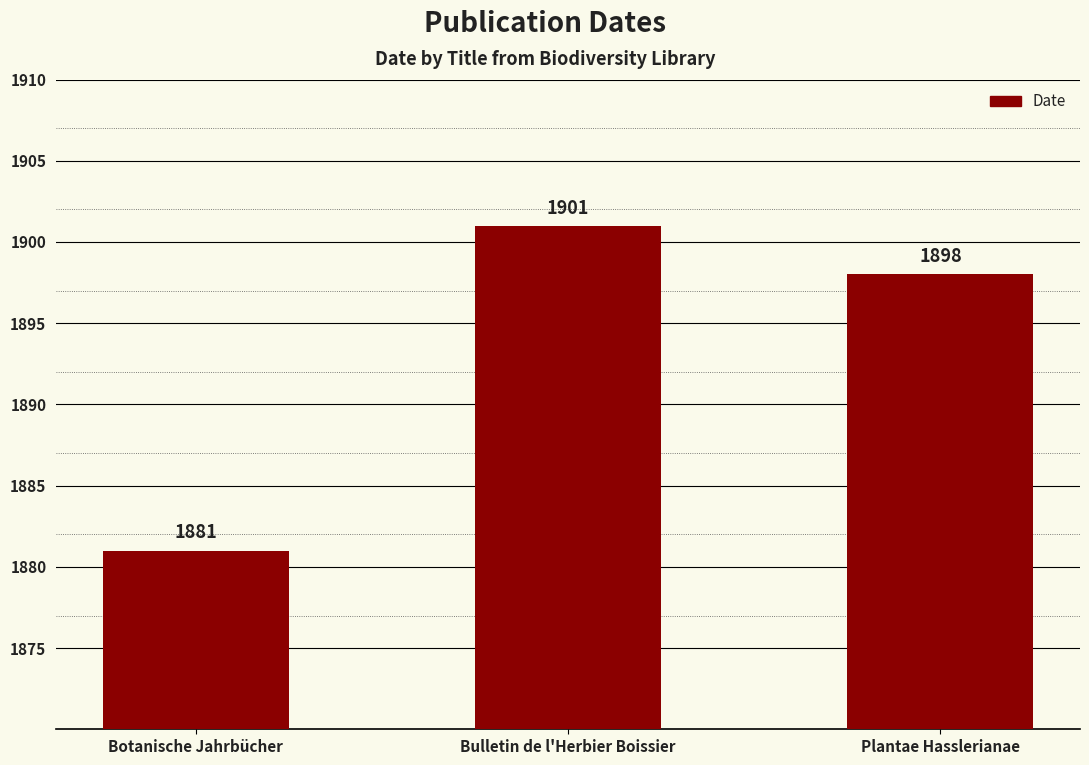

How many values are below 1898?

1